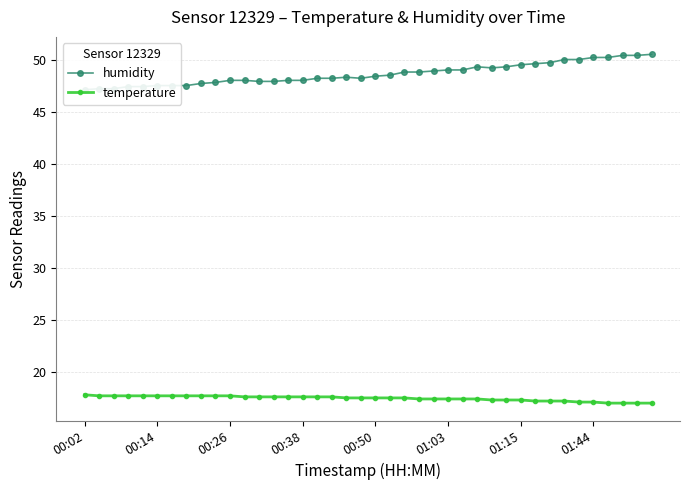

What is the maximum value for temperature?

17.8